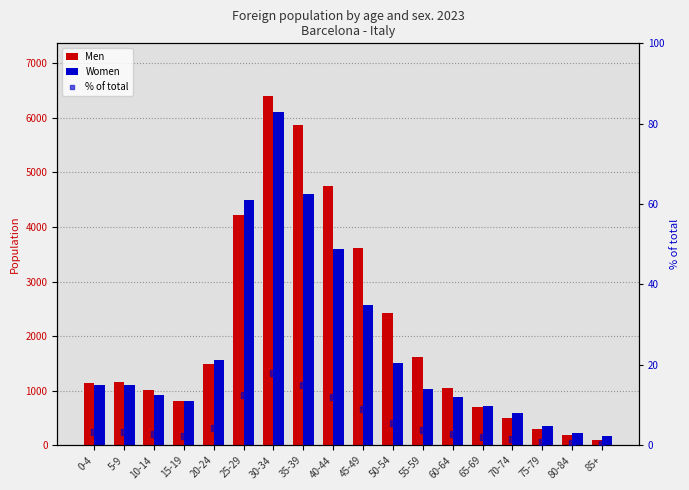

At which category is the sum across all series the highest?

30-34